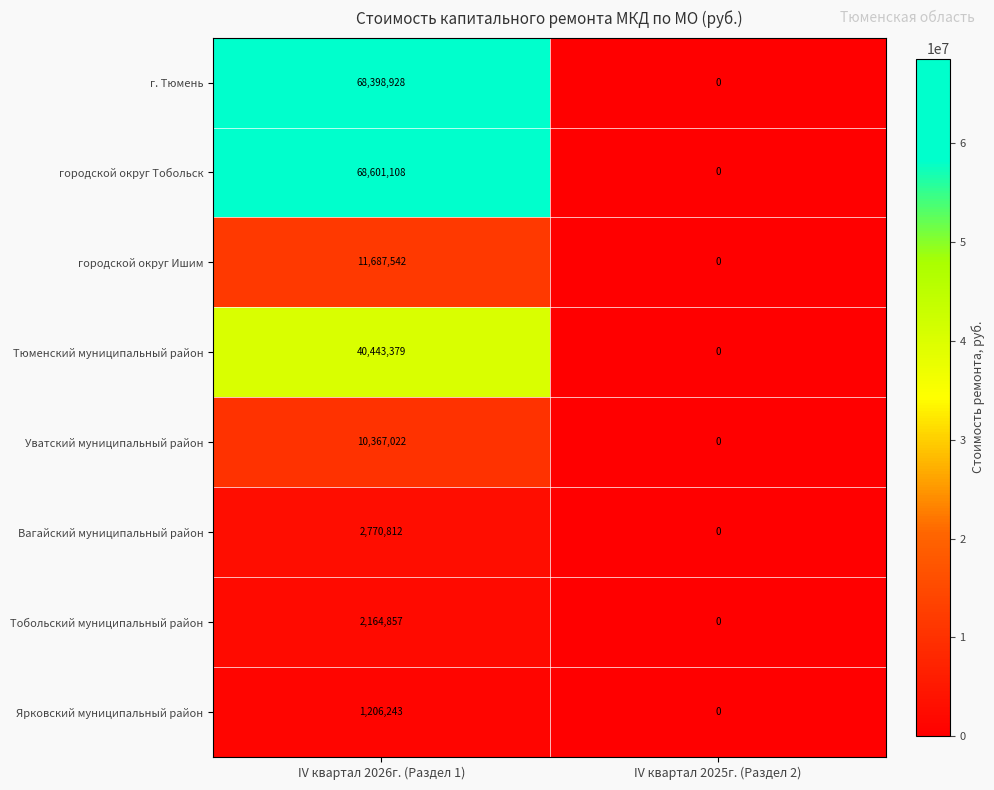

Where is Тюменский муниципальный район nearest to the value 20221689?

IV квартал 2025г. (Раздел 2)